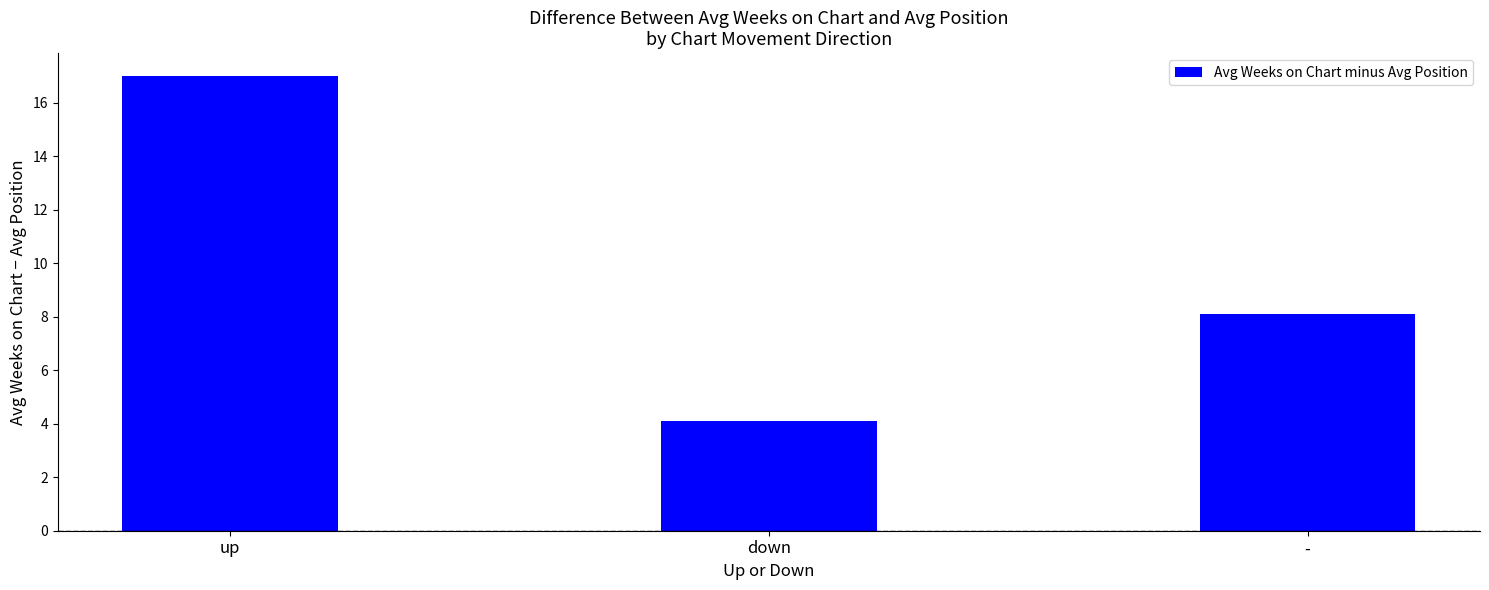

What is the difference between the values at up and -?

8.9